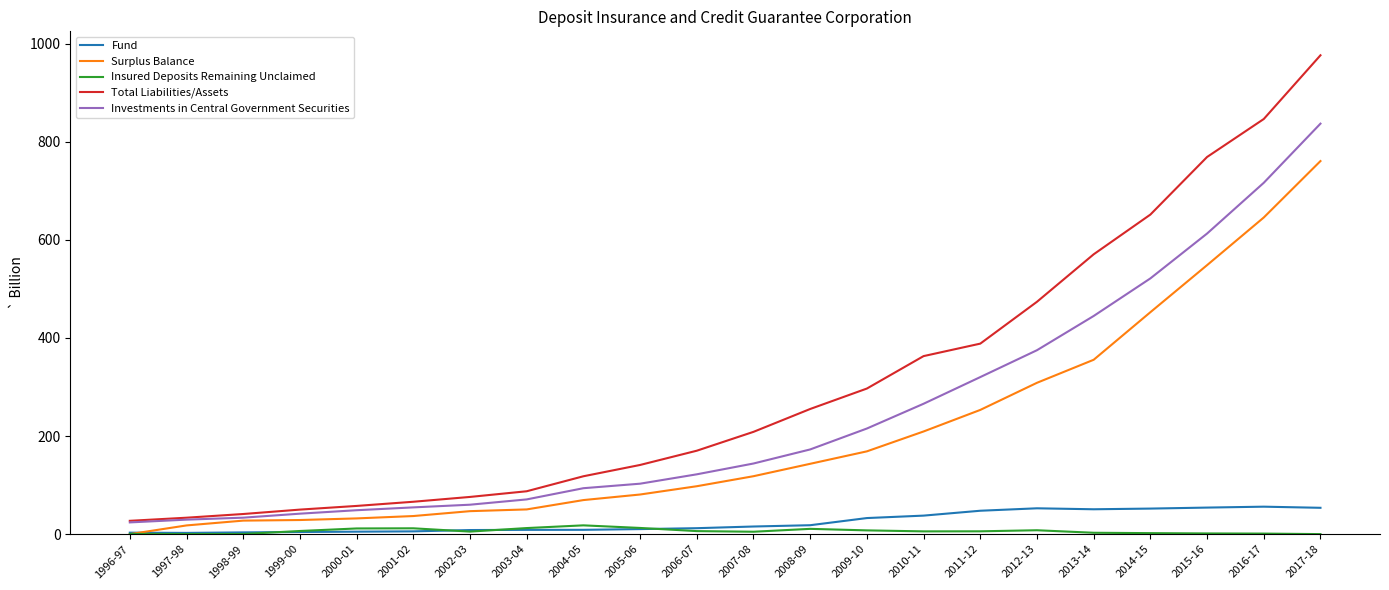

Is the value of Investments in Central Government Securities at 2010-11 greater than the value of Total Liabilities/Assets at 2010-11?

No